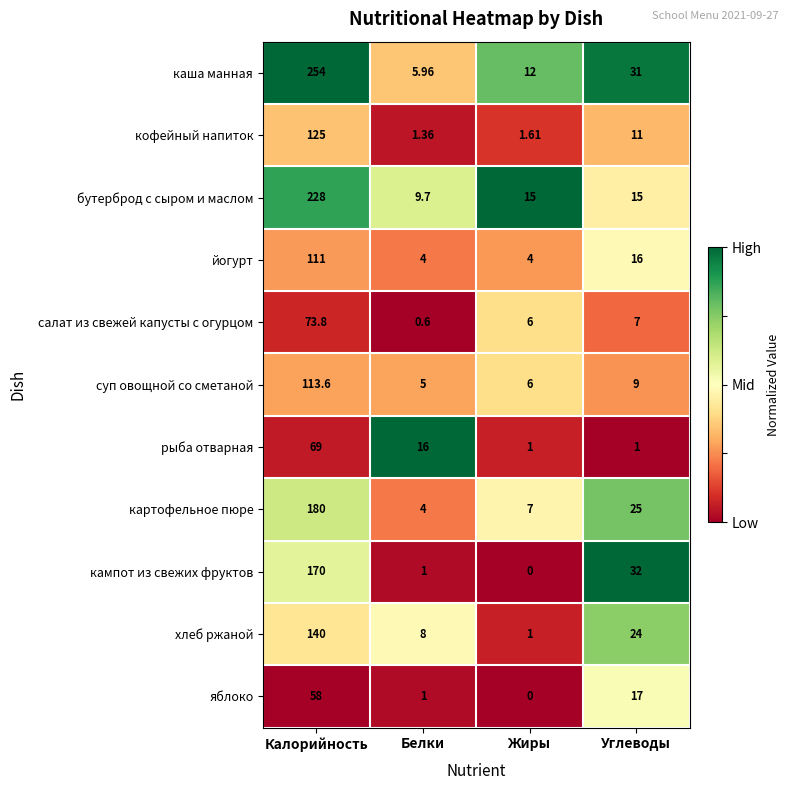

Which category has the lowest value in the бутерброд с сыром и маслом series?

Белки